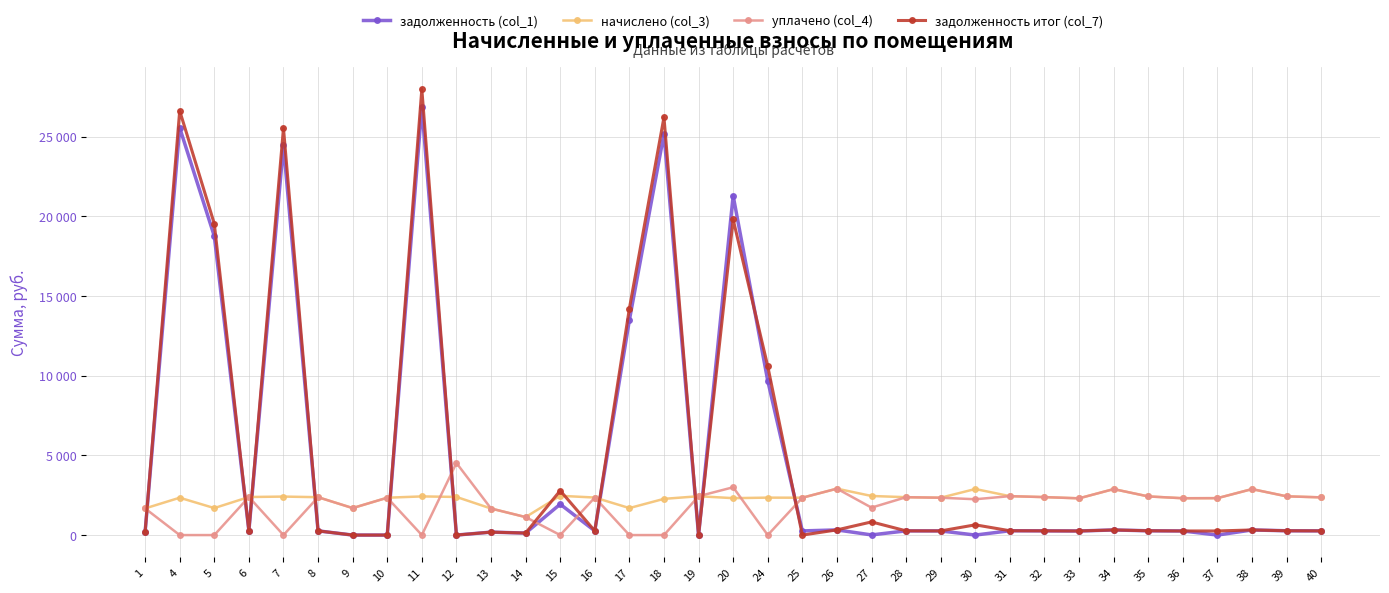

How many interior local peaks does the задолженность (col_1) series have?

12